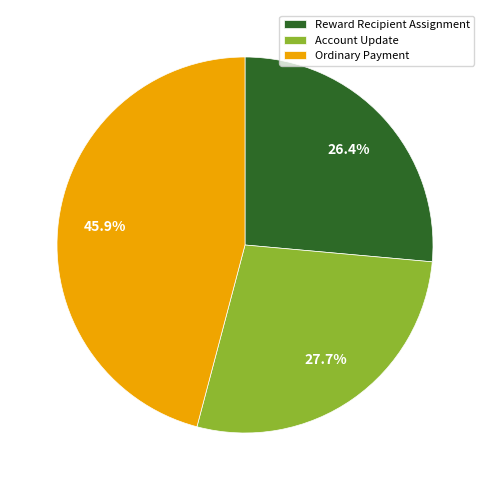

Which slice is the smallest?

Reward Recipient Assignment